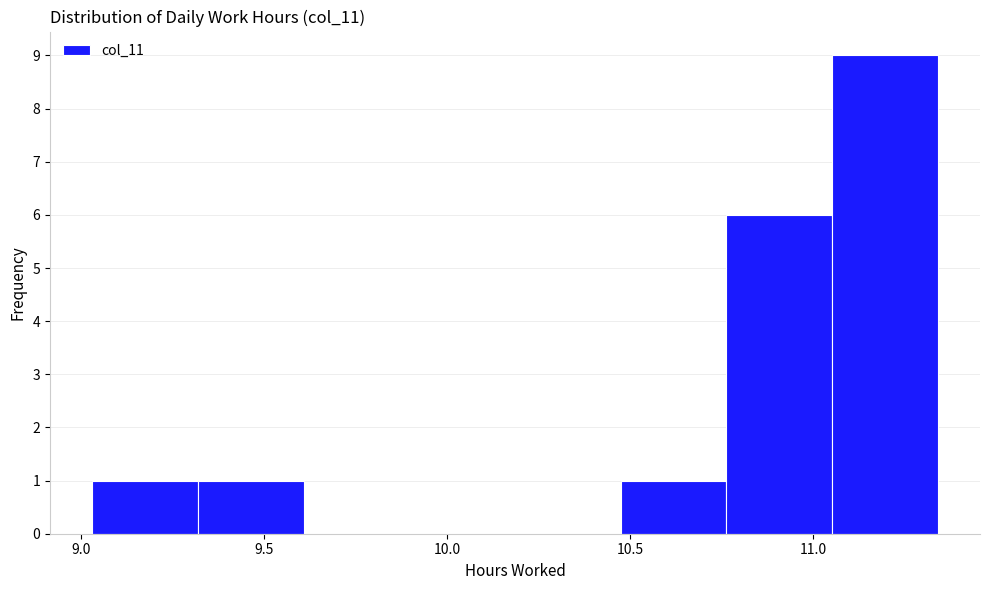

Reading left to right, transcribe this chart: for each bar, give the range it covers on the x-axis and its height. Neither the bar edges nor the heights are printed on the chart, so give them approximately, as read against the axes.

9.05 to 9.30: 1
9.30 to 9.60: 1
9.60 to 9.90: 0
9.90 to 10.20: 0
10.20 to 10.45: 0
10.45 to 10.75: 1
10.75 to 11.05: 6
11.05 to 11.35: 9